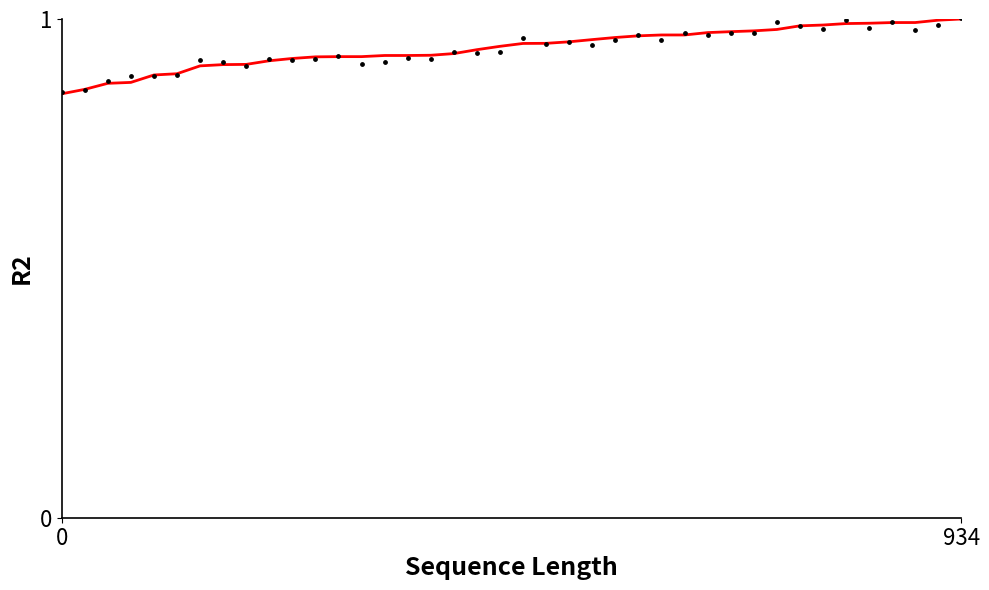

Is the value of contract_amount.supplier (smooth) at 29 greater than the value of contract_amount.supplier (data) at 12?

Yes